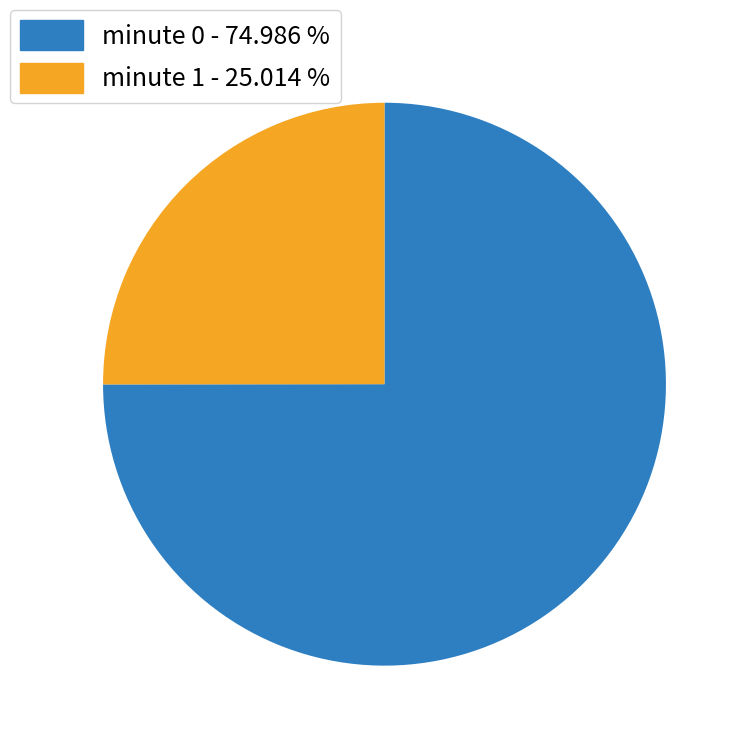

Between minute 1 and minute 0, which is larger?

minute 0